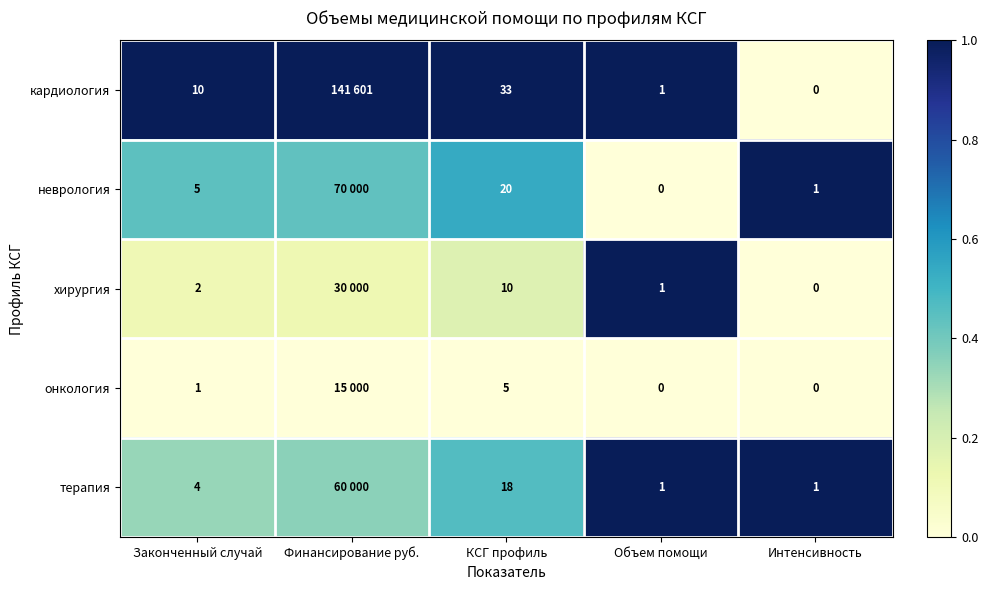

Which series changed the most between Законченный случай and Объем помощи?

кардиология